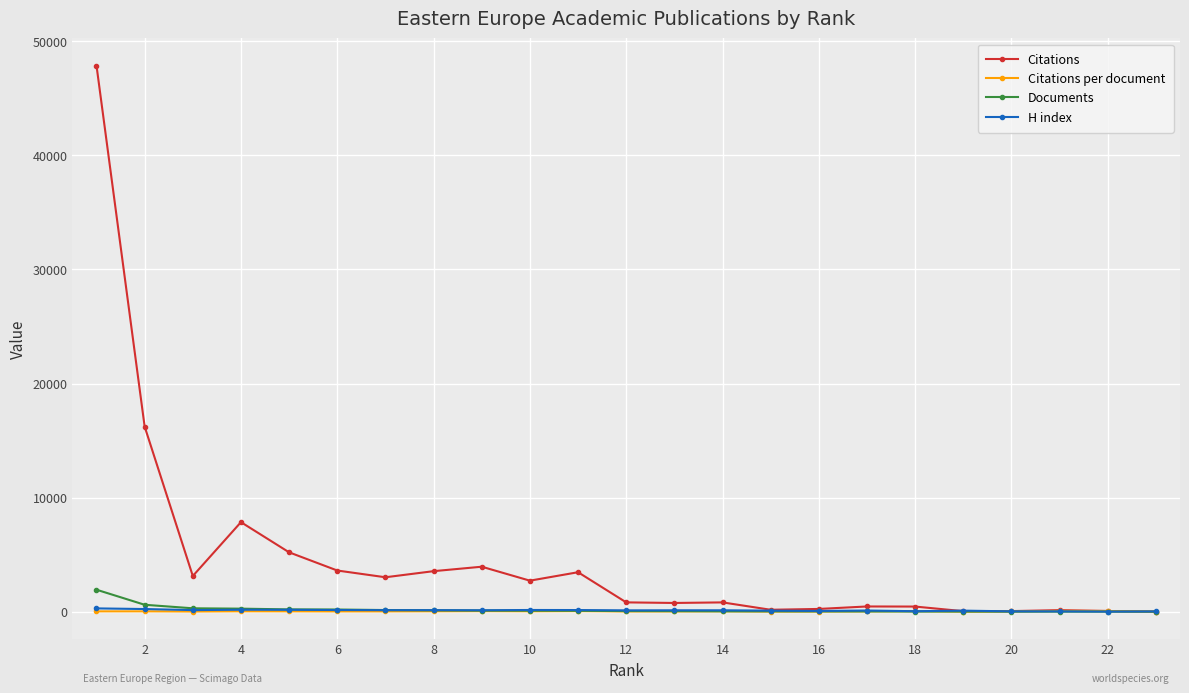

Which series has the largest total across all categories?

Citations